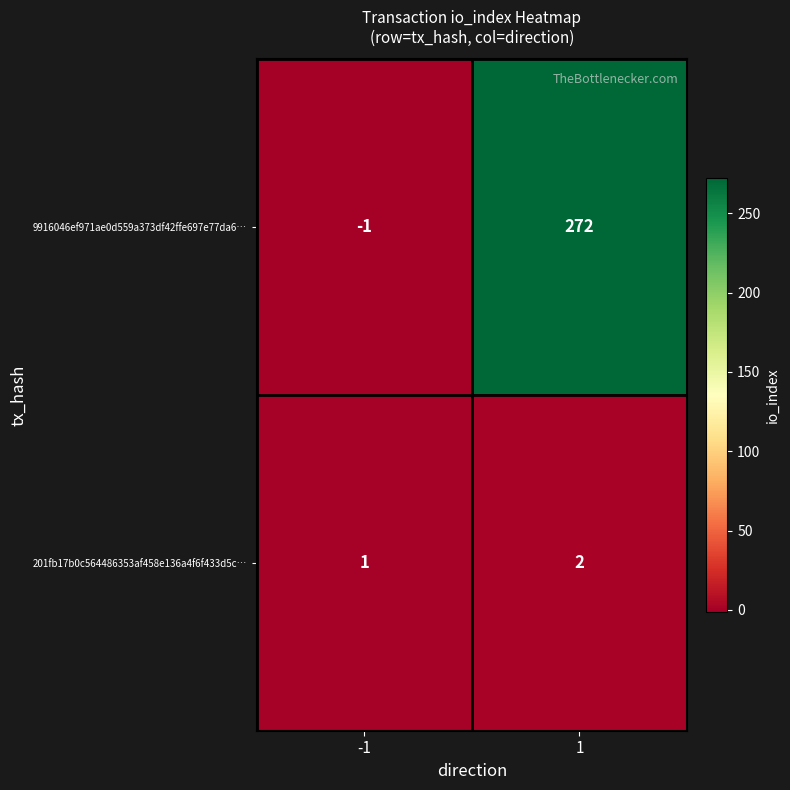

True or false: 9916046ef971ae0d559a373df42ffe697e77da6… has a value of 272 at 1.

True